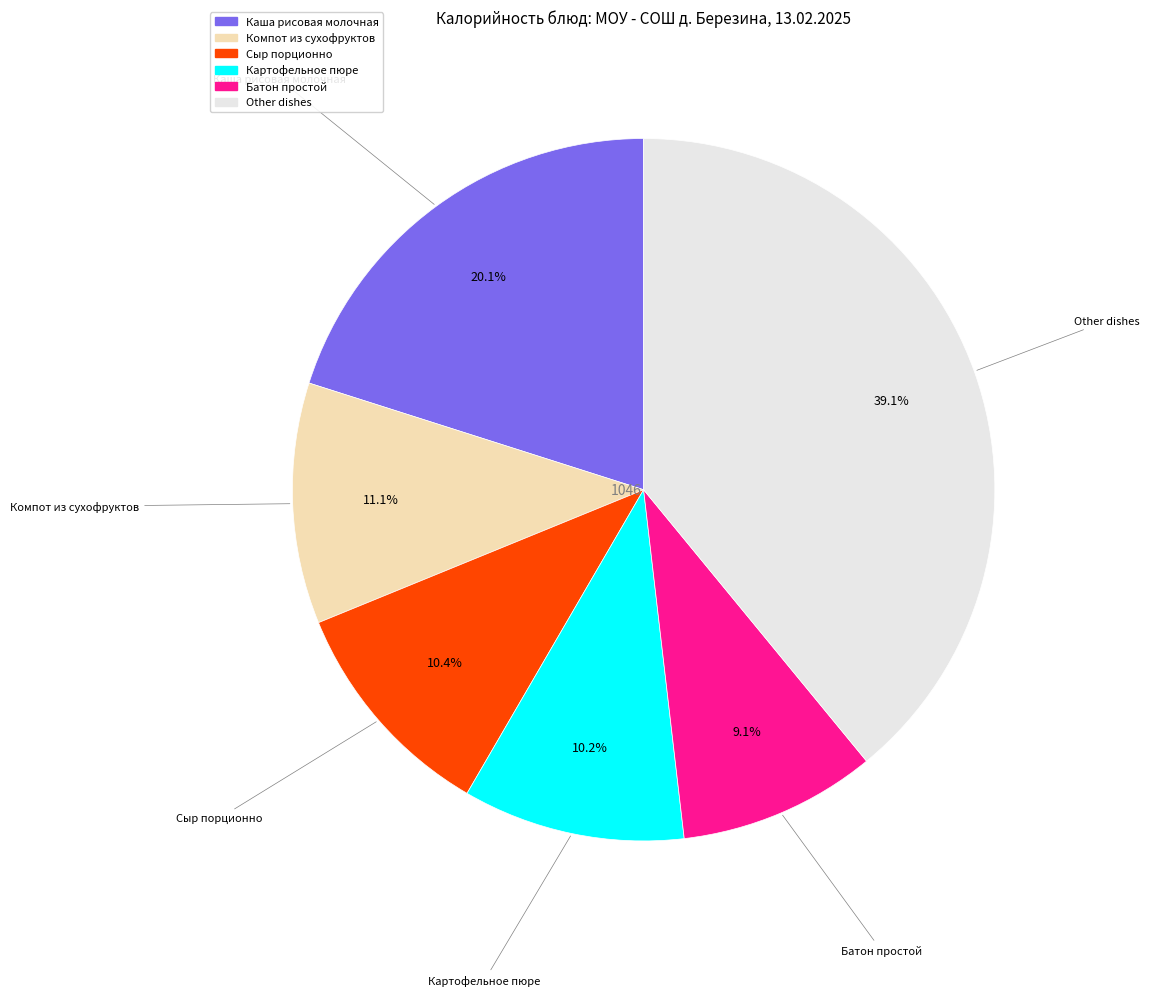

Count the number of slices in the pie.

6